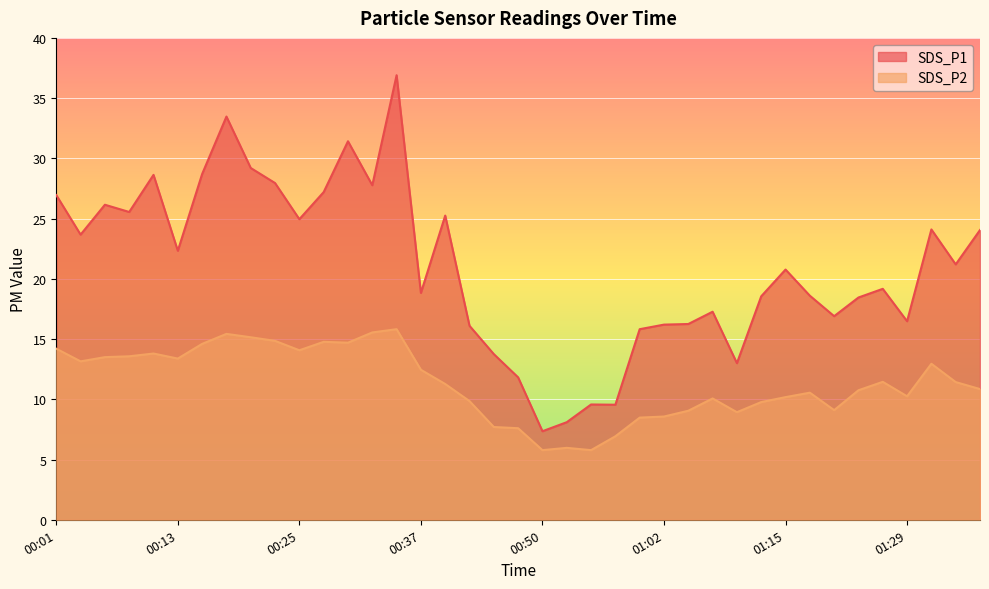

What is the value of the SDS_P1 point at the 16th from the left?

18.8